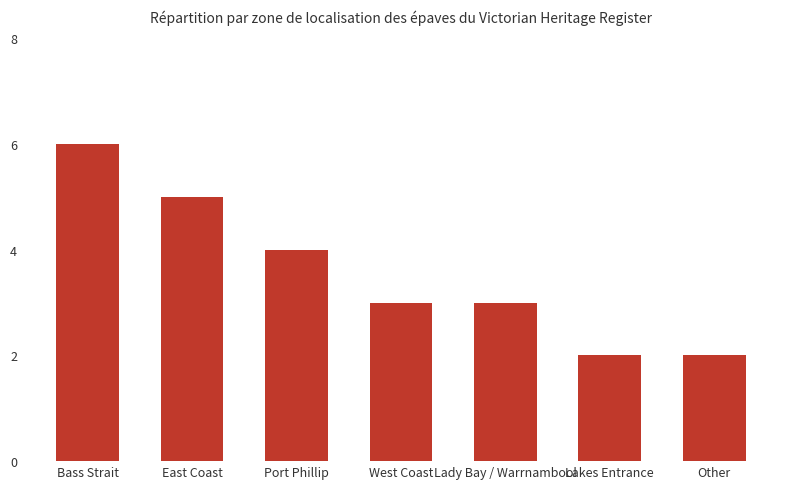

What is the value of the 7th bar from the left?

2